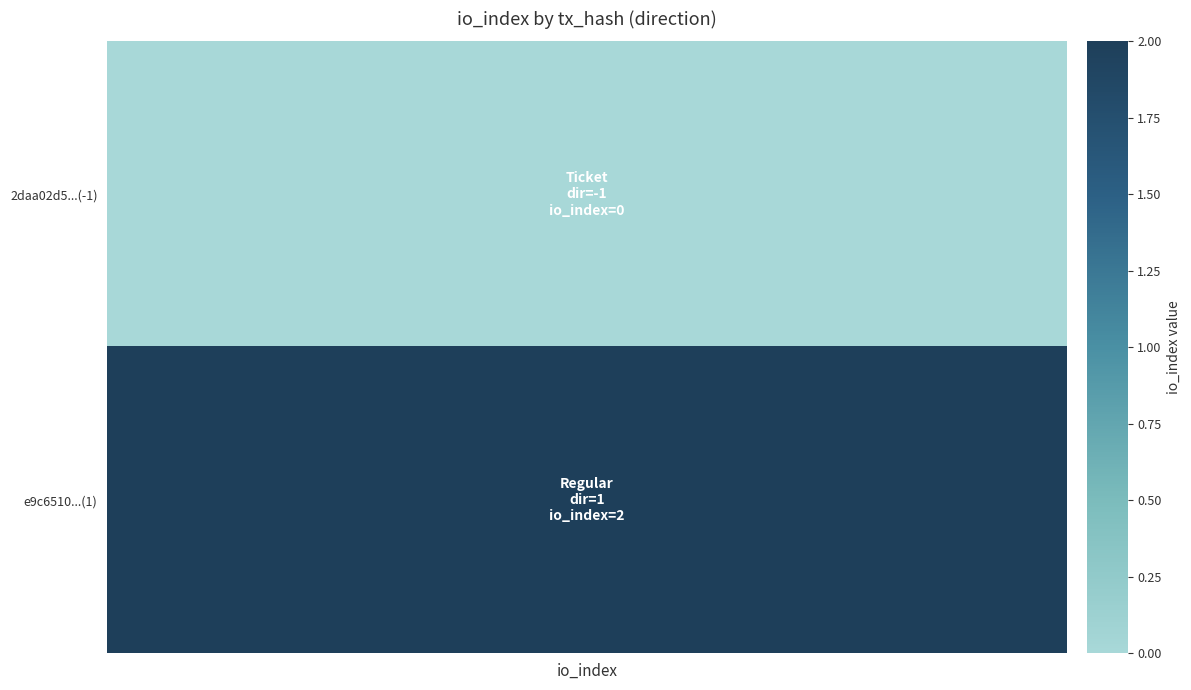

What is the difference between the 2daa02d5b13961fc8e2820cbae6a63cf5da267f values at io_index and direction?

1